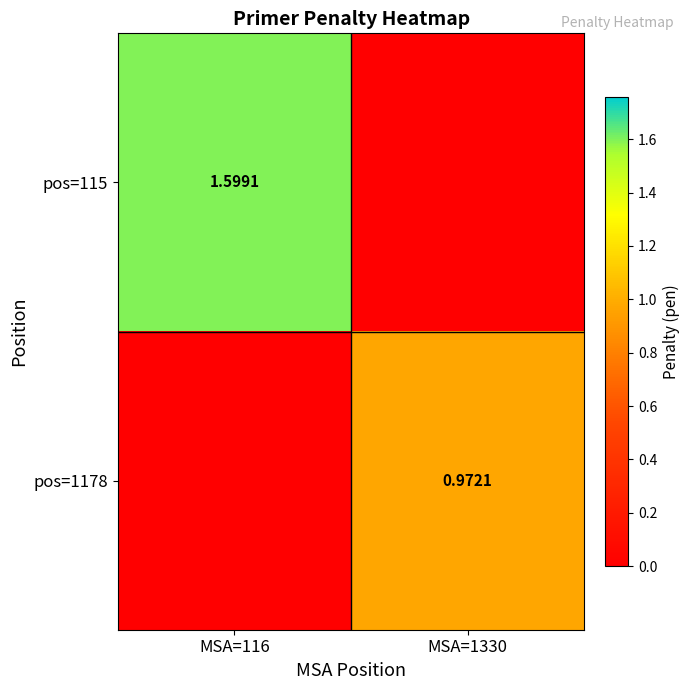

At which label is pos=1178 closest to 0?

MSA=116